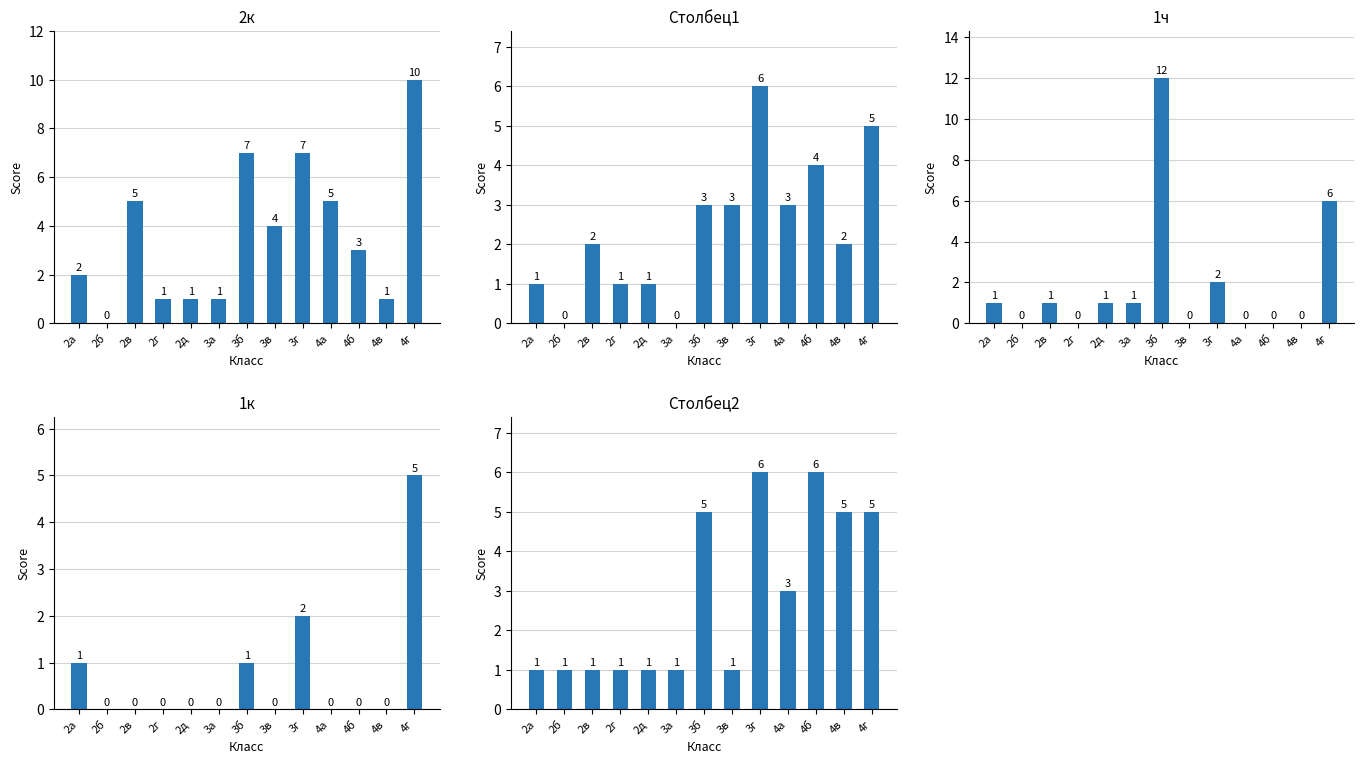

Which category has the highest value in the Столбец2 series?

3г